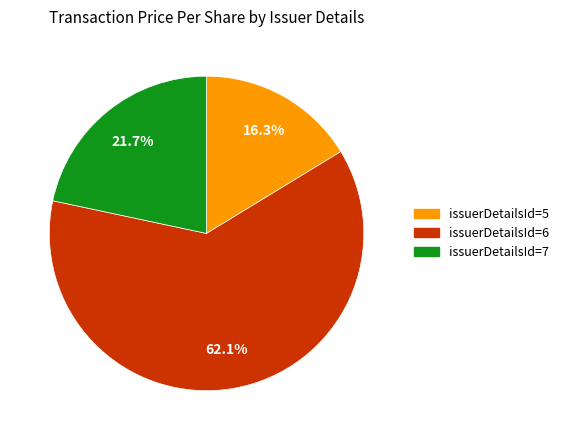

To the nearest percent, what is the average slice percentage?

33%